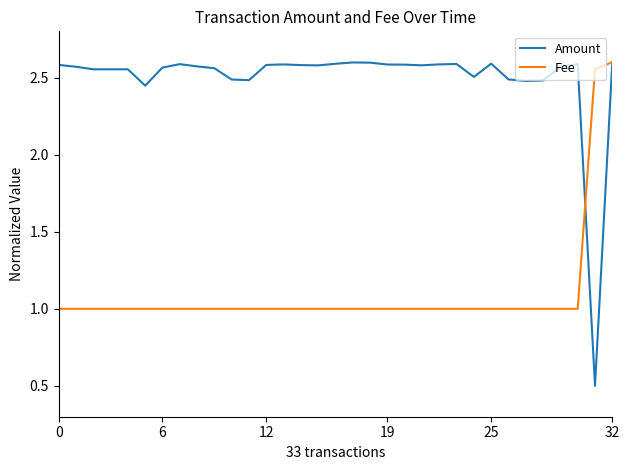

What is the lowest value of the Fee series?

1.0